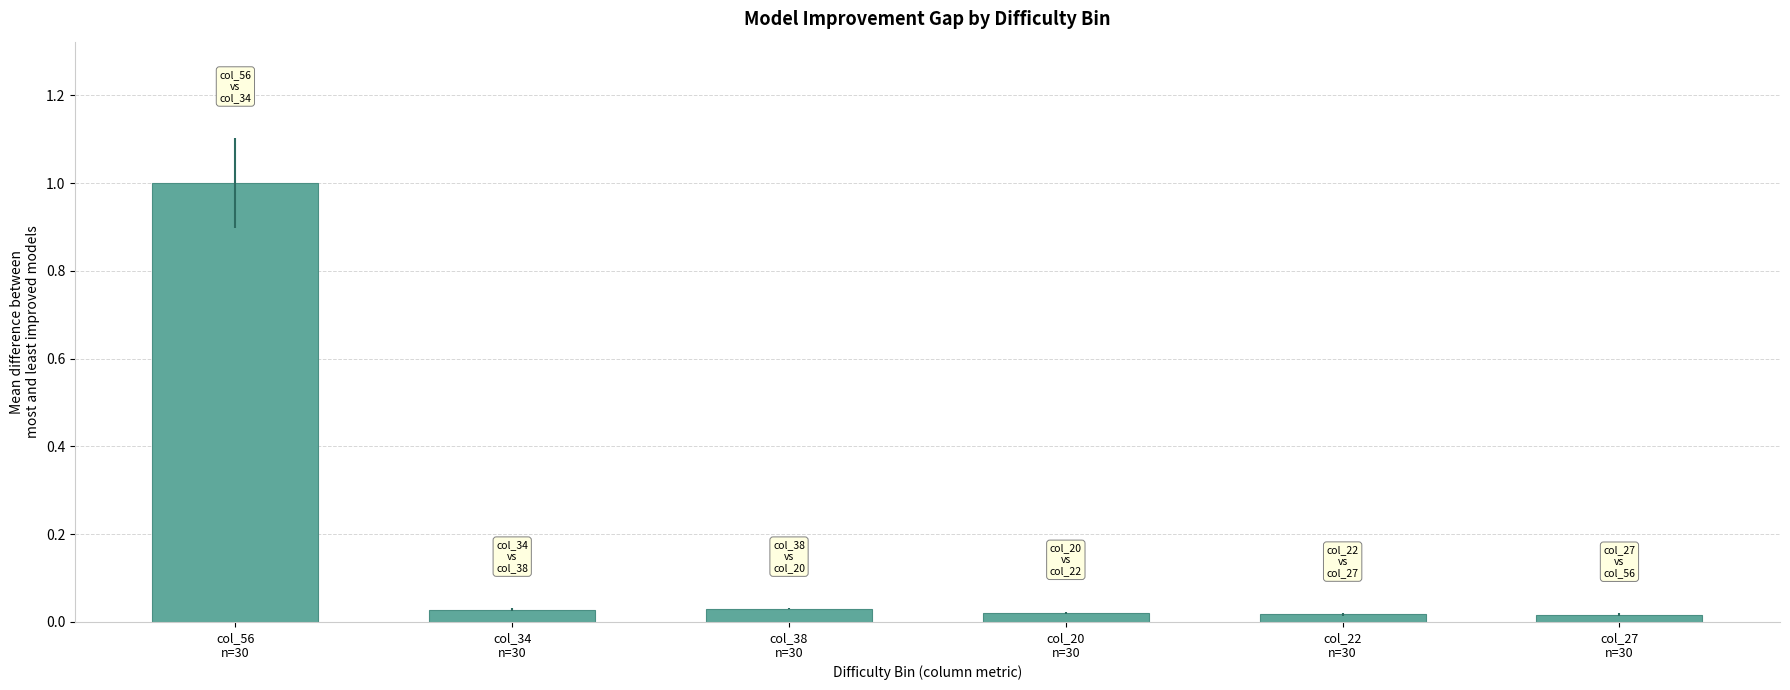

What is the sum of all values?

1.1